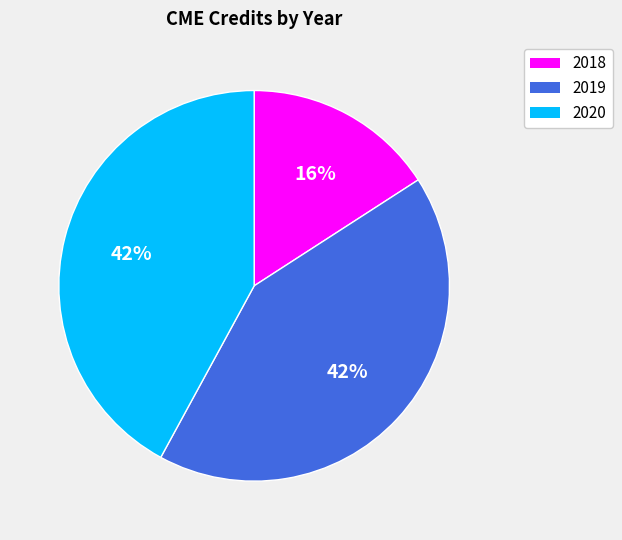

The 2020 slice represents 29% of the pie. True or false?

False